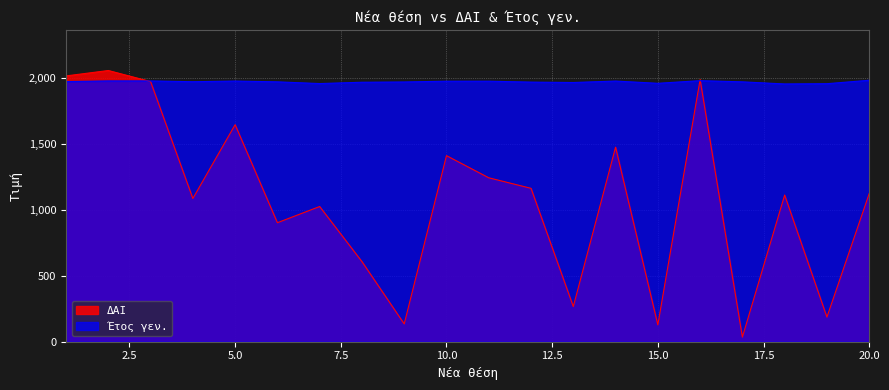

The Έτος γεν. series shows 1173 at 11. True or false?

False